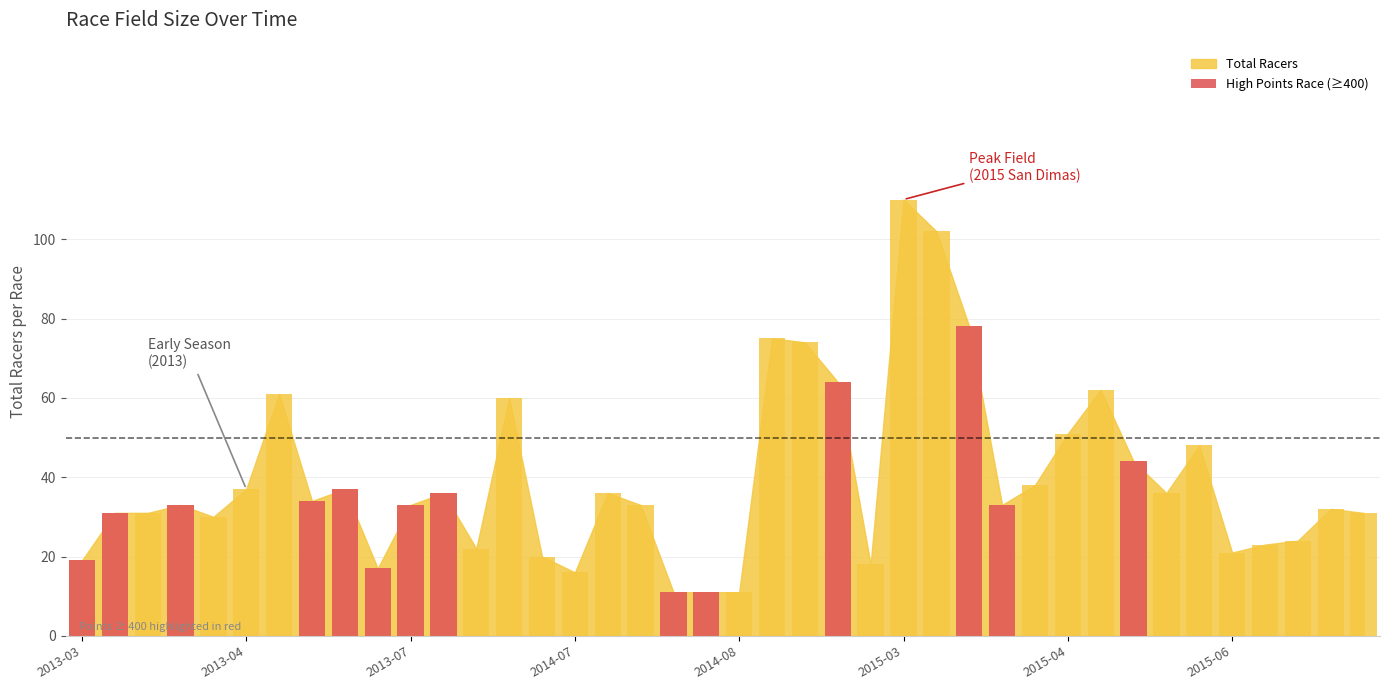

Are the bars grouped side by side (vs. stacked)?

No